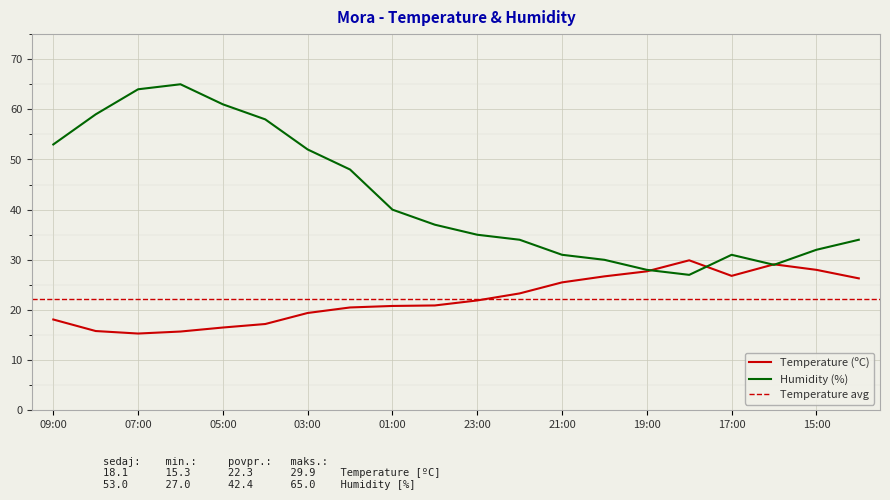

The value of Temperature (ºC) at 03:00 is 19.4. True or false?

True